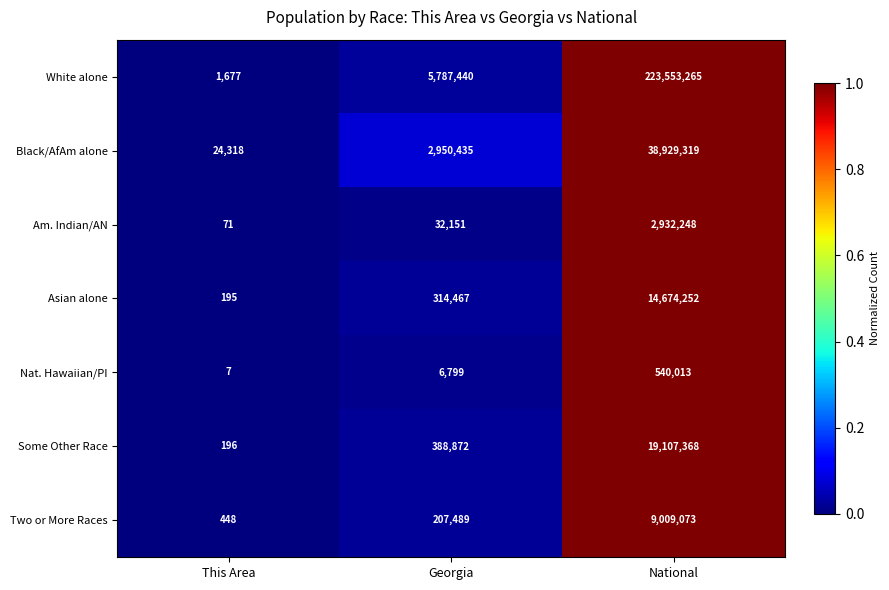

What is the sum of the Black/AfAm alone values at National and Georgia?

41879754